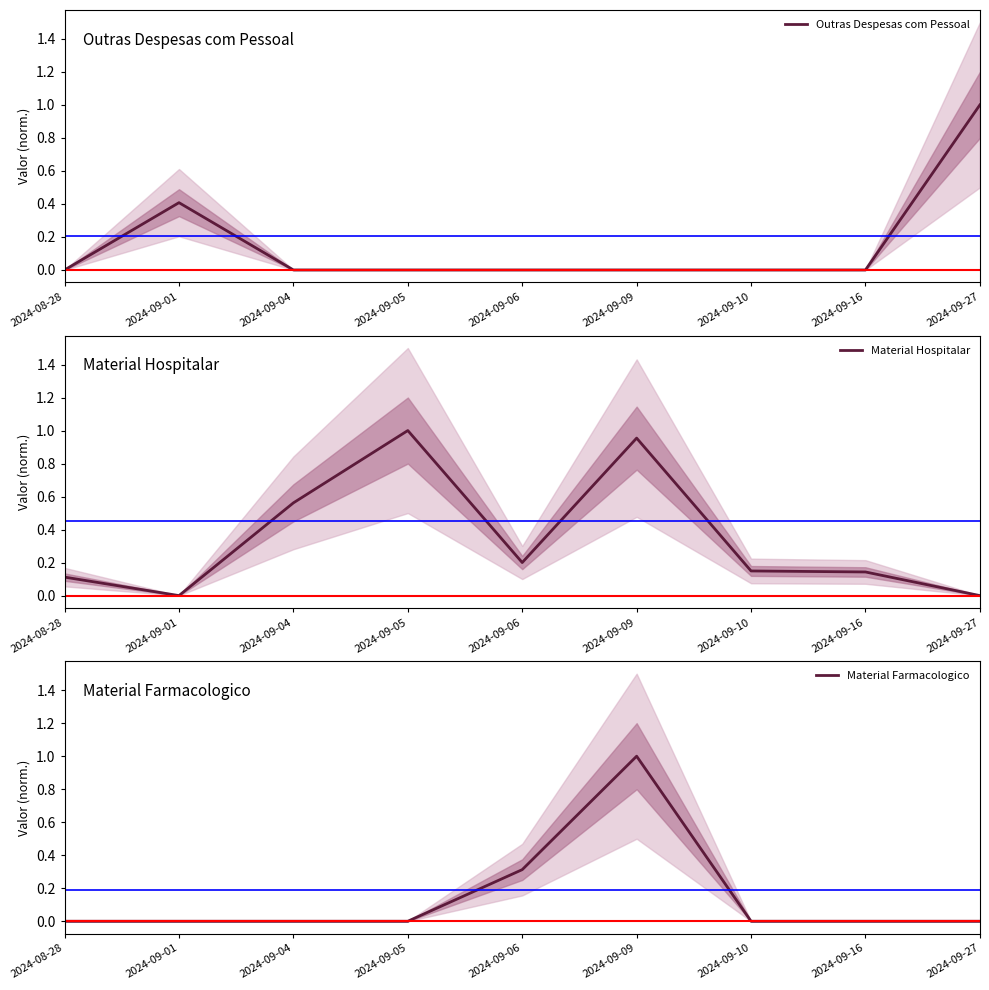

True or false: Material Hospitalar and Material Farmacologico intersect in this chart.

True